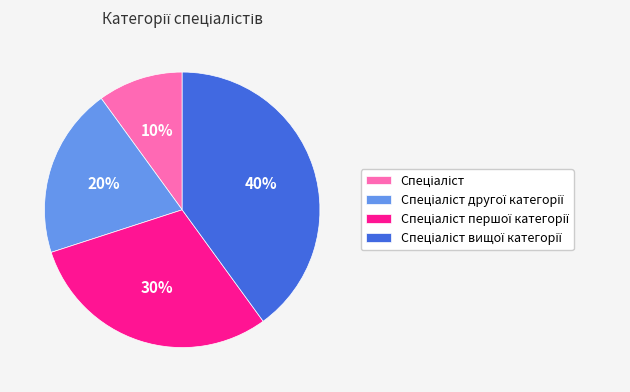

To the nearest percent, what is the difference between the largest and smallest slice percentages?

30%